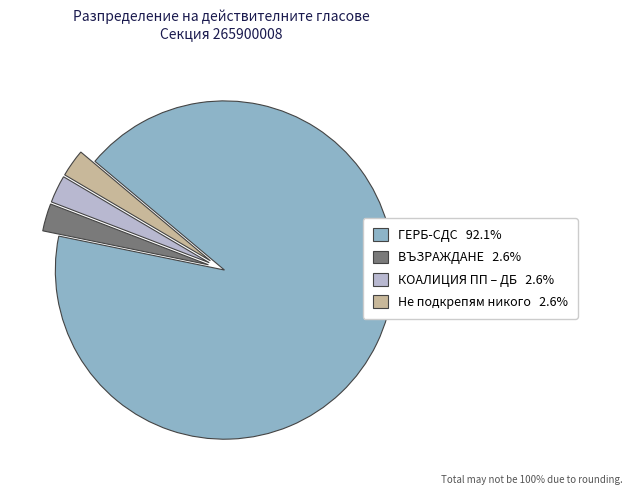

Is КОАЛИЦИЯ ПП – ДБ the majority of the pie?

No